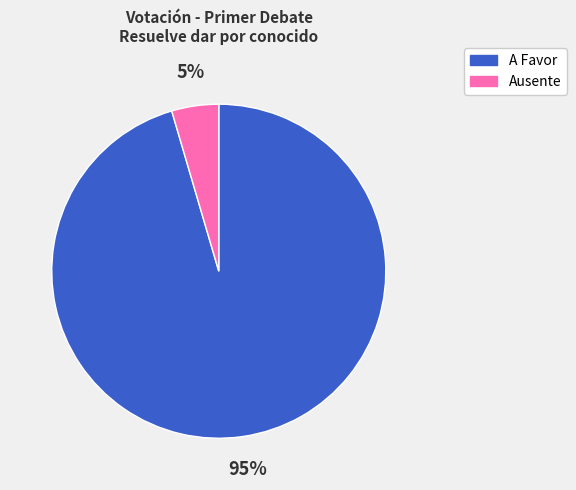

To the nearest percent, what is the combined percentage of A Favor and Ausente?

100%